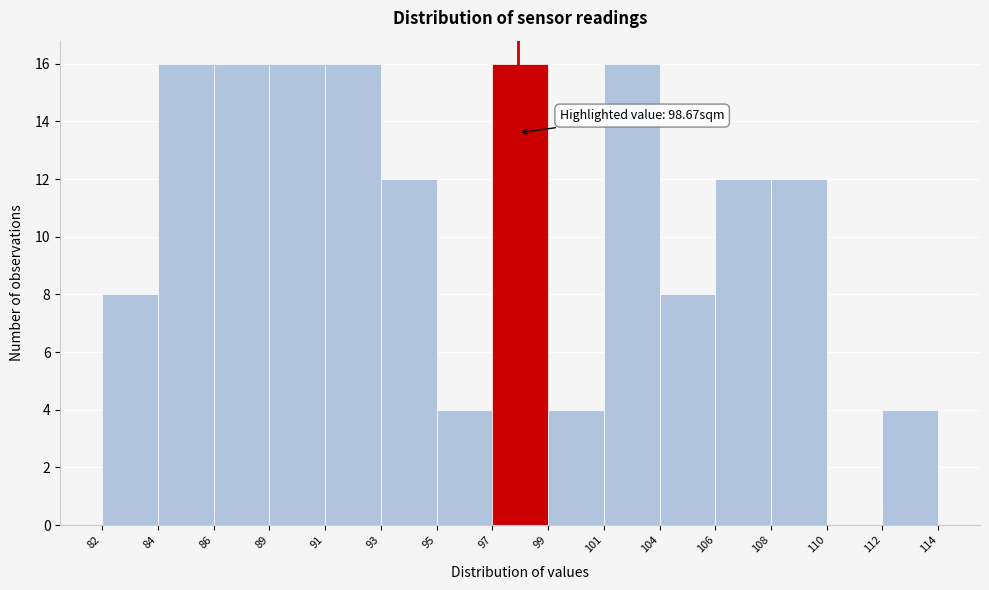

Reading right to left, transcribe all the data shown in this chart.

112=4	110=0	108=12	106=12	104=8	101=16	99=4	97=16	95=4	93=12	91=16	89=16	86=16	84=16	82=8